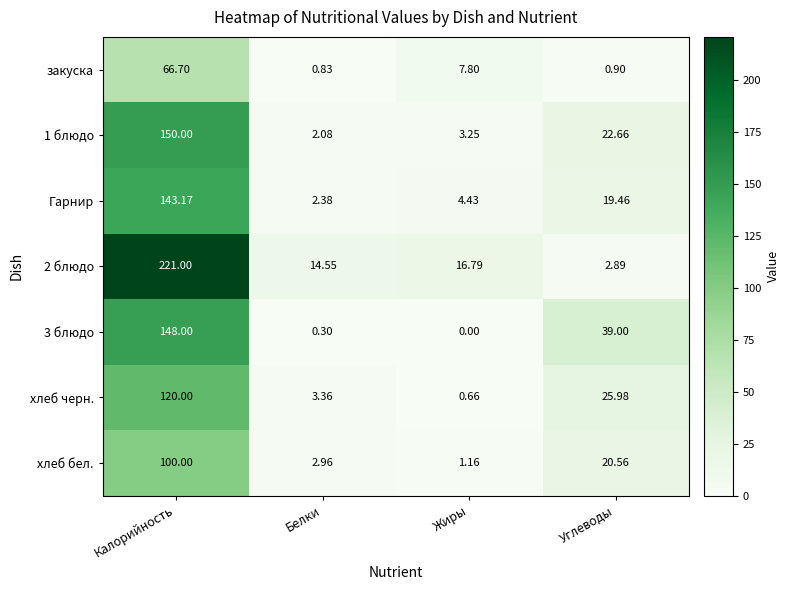

Rank the series by their maximum value, from lowest to highest.

закуска, хлеб бел., хлеб черн., Гарнир, 3 блюдо, 1 блюдо, 2 блюдо